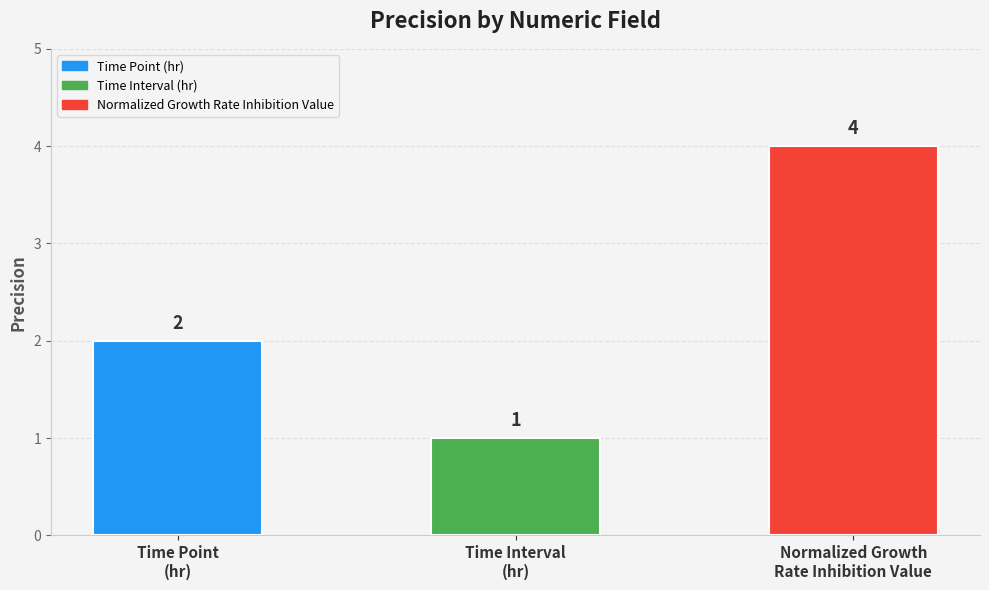

What is the difference between the second highest and minimum values?

1